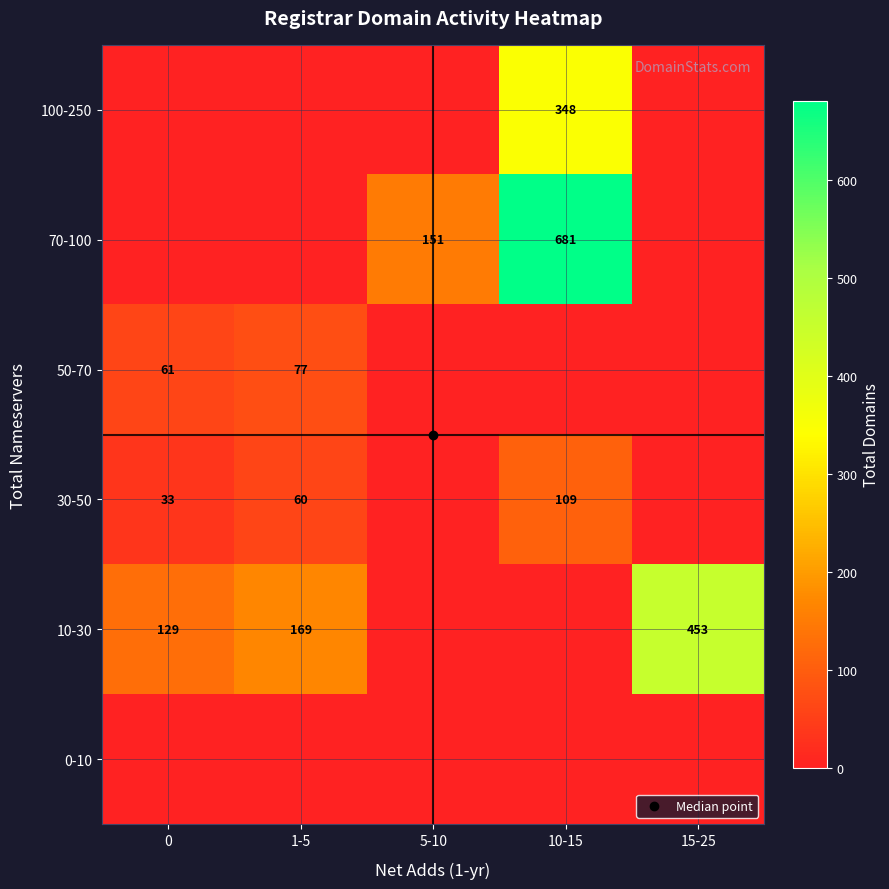

Is it true that 30-50 equals -43 at 5-10?

False